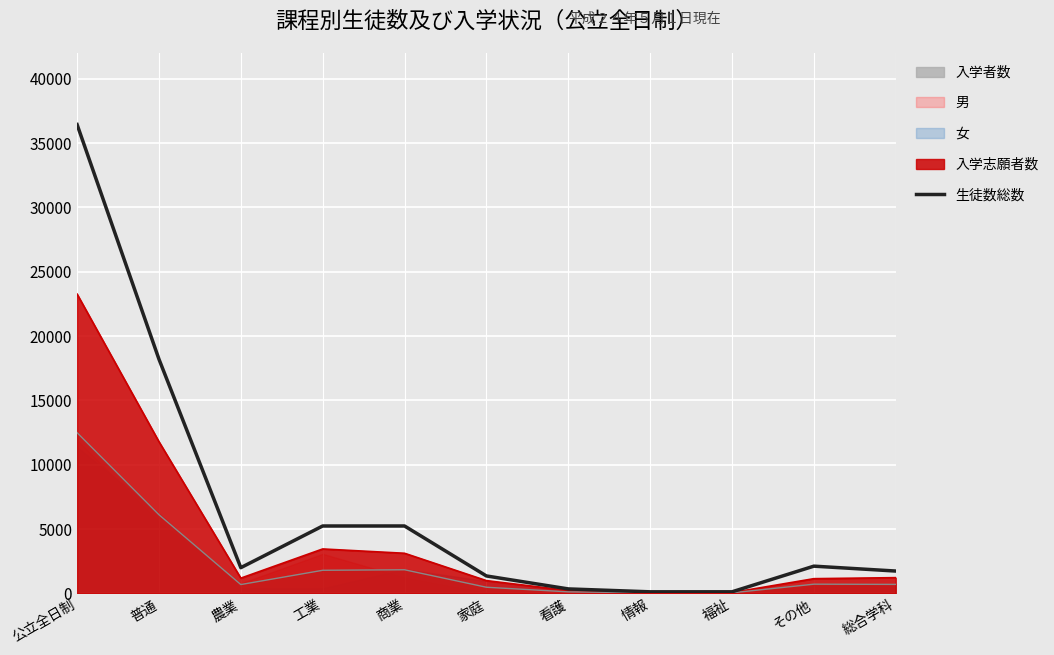

Is it true that the value at 商業 is 5235?

True